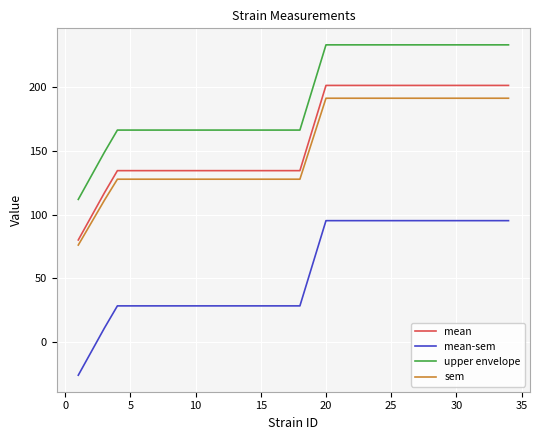

What is the greatest value displayed?

233.4